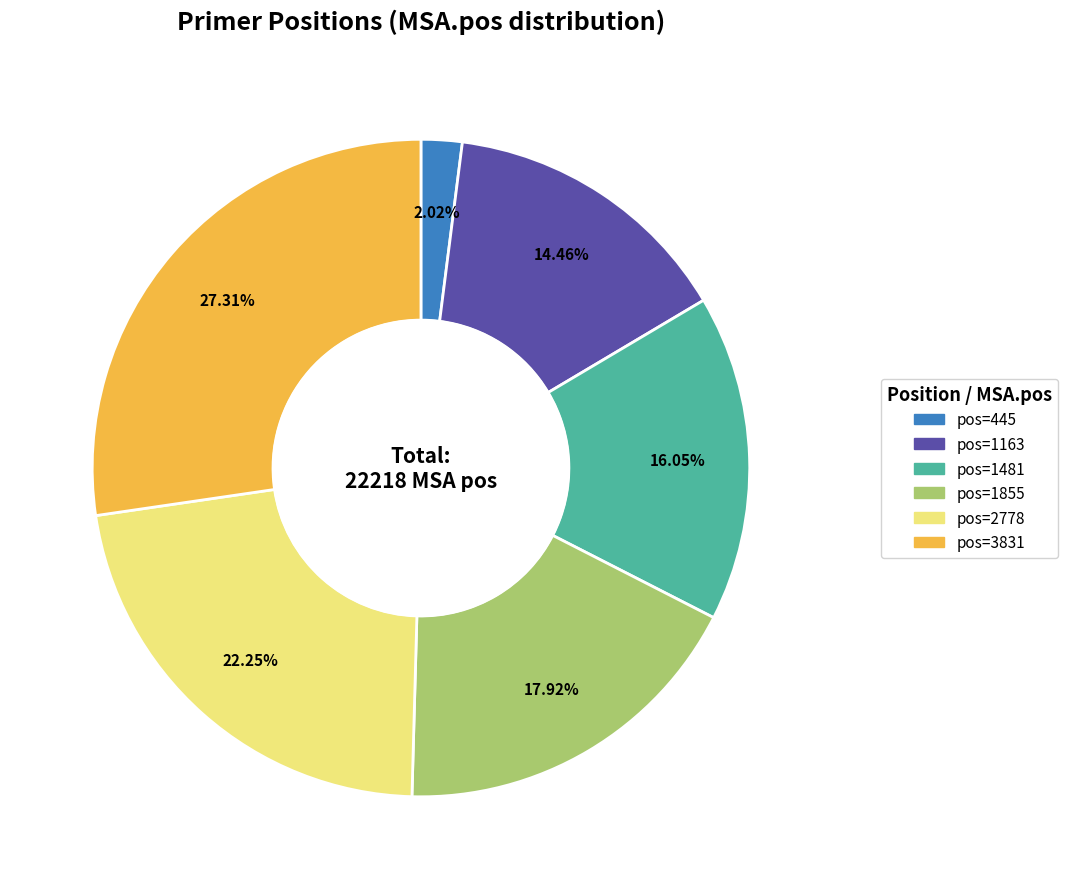

Which has a higher value, pos=3831 or pos=1855?

pos=3831